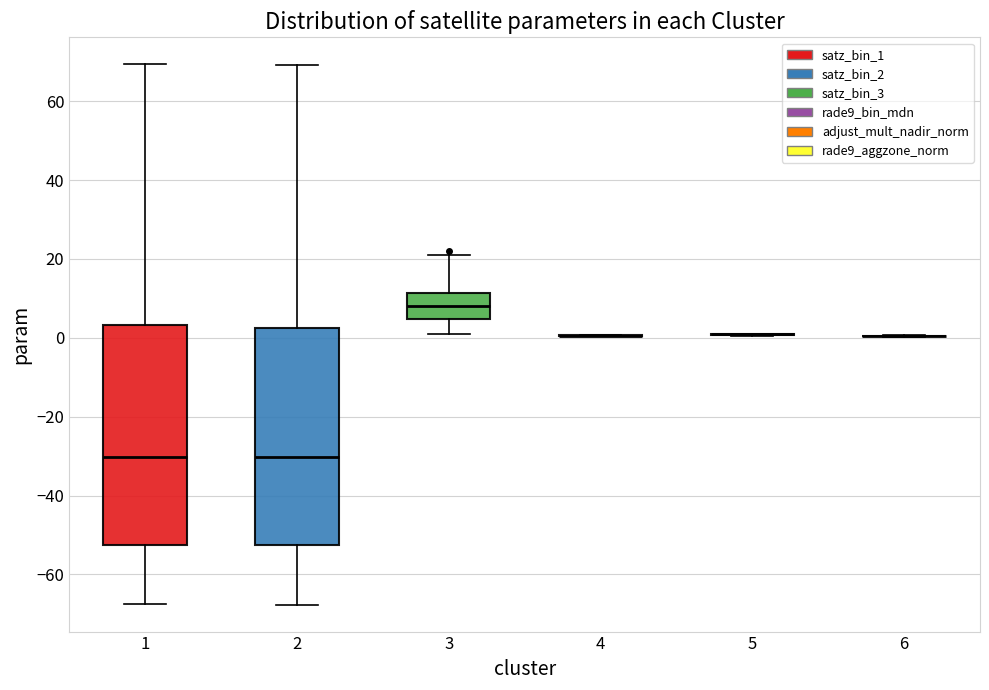

Reading left to right, read every box against the y-axis: the position of its median line, the range the box covers, and the ends of its whiskers. The values are not printed on the chart, so give them approximately, as read against the axis.

1: median -30, box -52 to 4, whiskers -68 to 70
2: median -30, box -52 to 2, whiskers -68 to 70
3: median 8, box 4 to 12, whiskers 2 to 22
4: box collapsed to a line at 0, whiskers 0 to 0
5: box collapsed to a line at 0, whiskers 0 to 2
6: box collapsed to a line at 0, whiskers 0 to 0